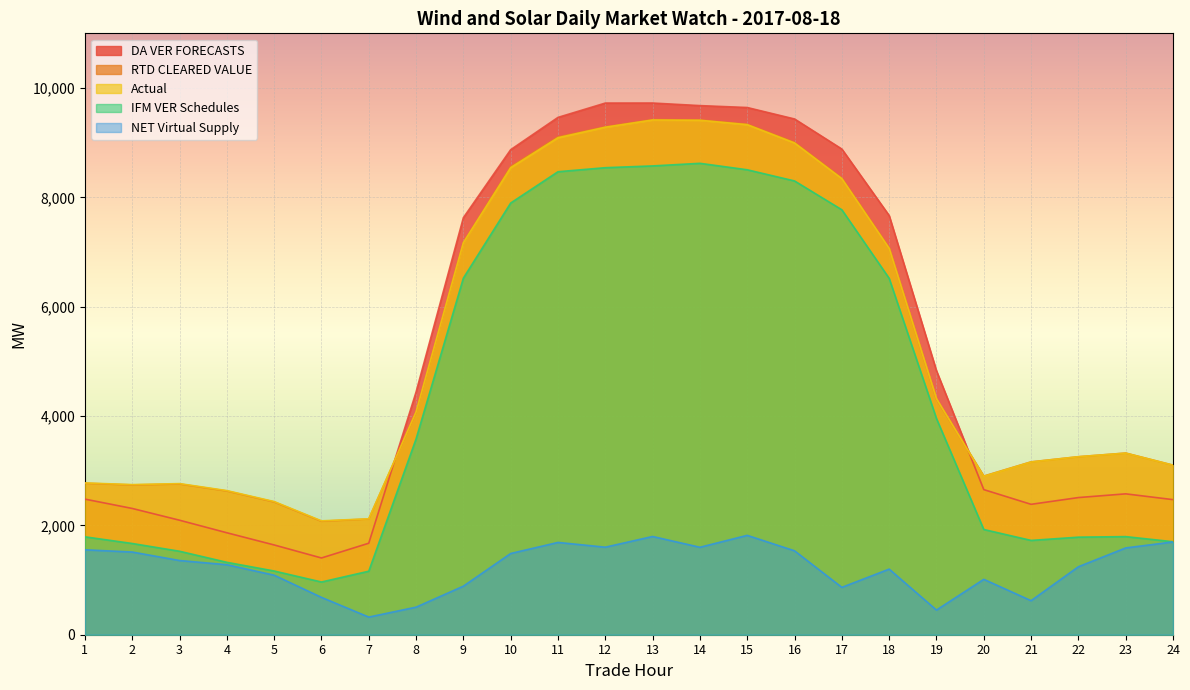

Does the chart display data point markers on the line(s)?

No